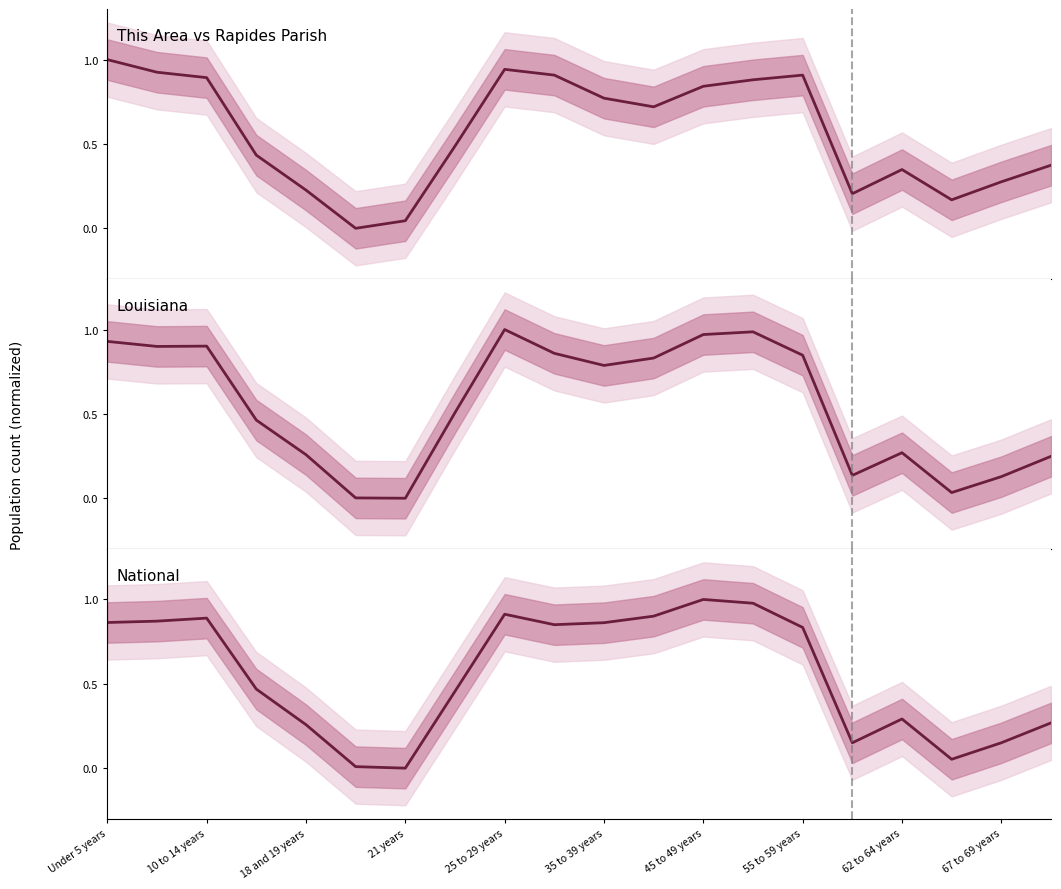

What is the difference between the maximum and minimum values in the National (normalized) series?

1.0